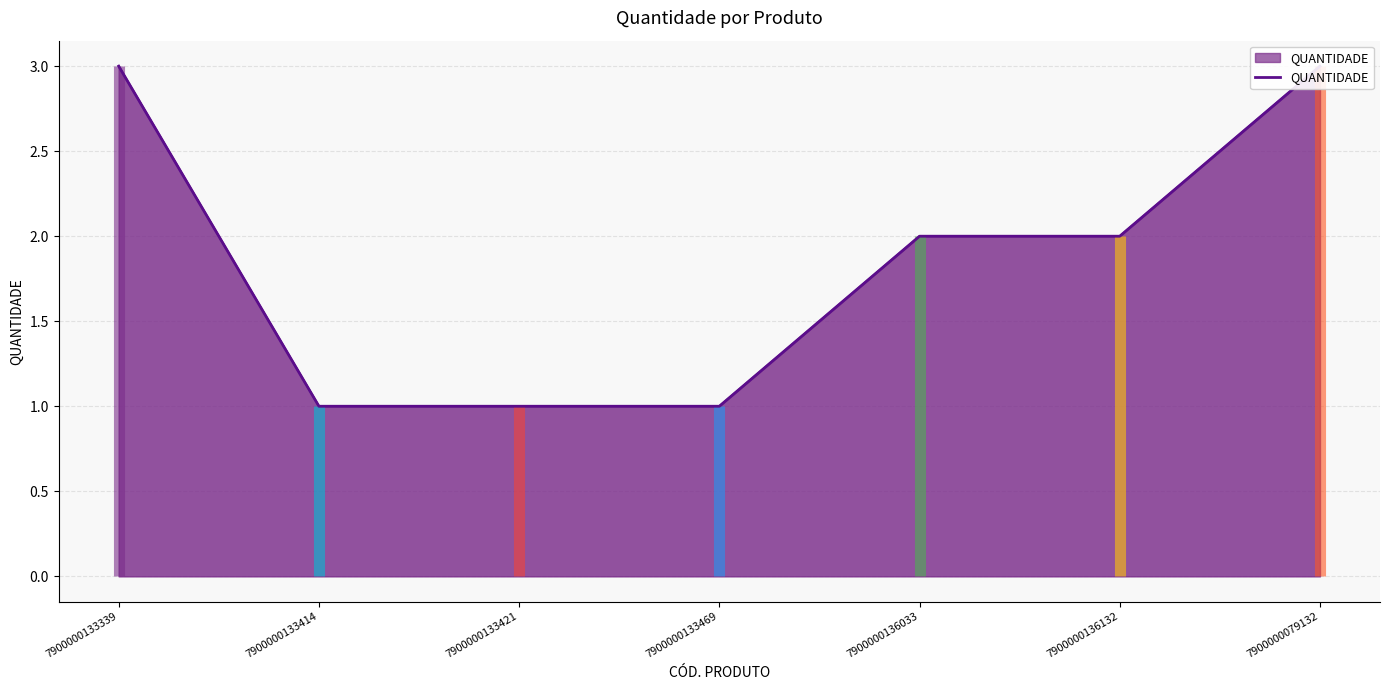

List the labels in order of value, largest first.

7900000133339, 7900000079132, 7900000136033, 7900000136132, 7900000133414, 7900000133421, 7900000133469